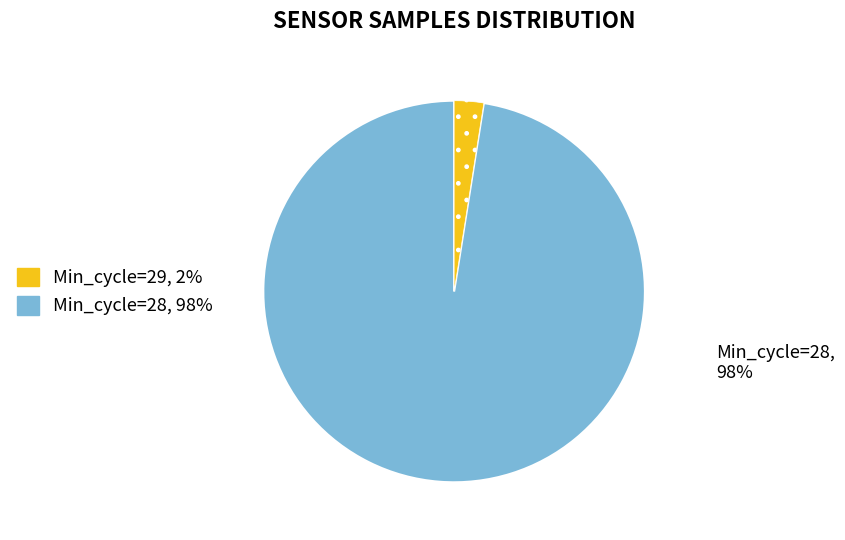

Is there any slice that represents more than half of the pie?

Yes